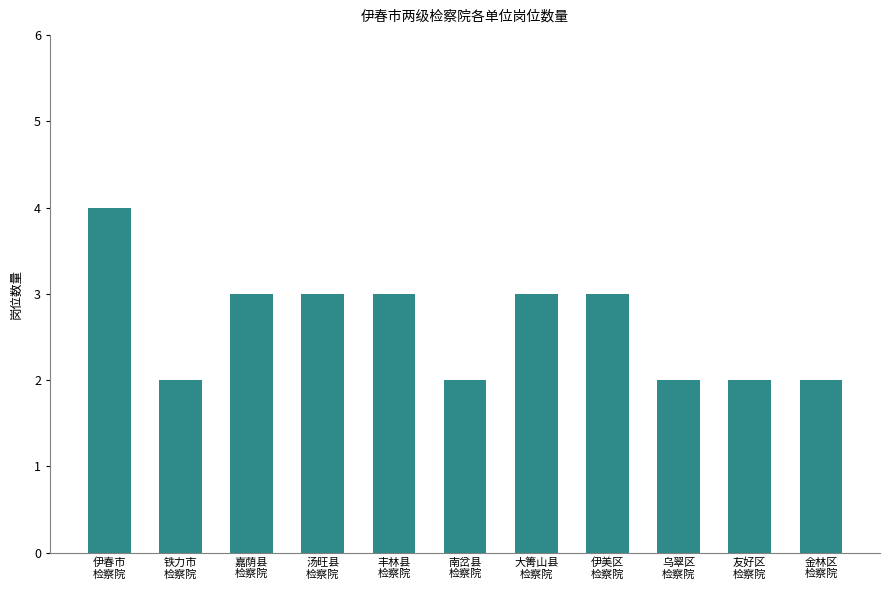

Which has a higher value, 金林区
检察院 or 伊美区
检察院?

伊美区
检察院